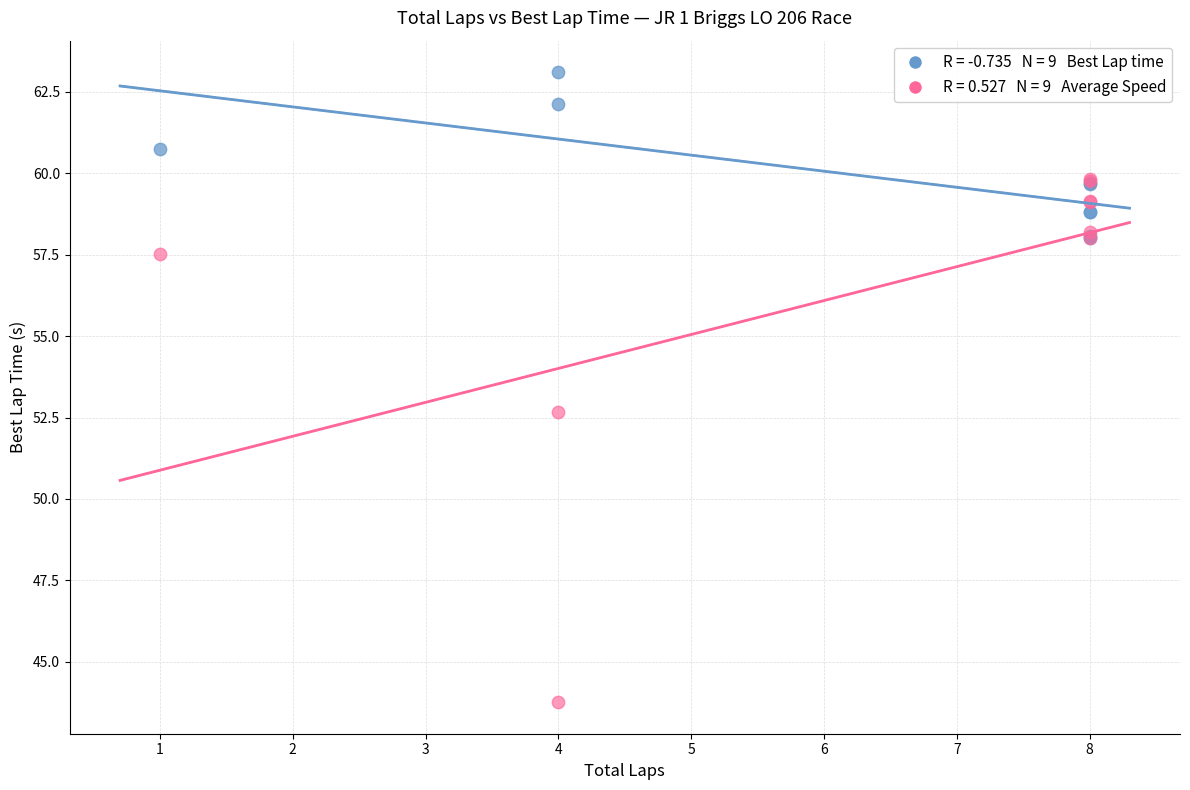

Across all series, what Y value is closest to 53?

52.7